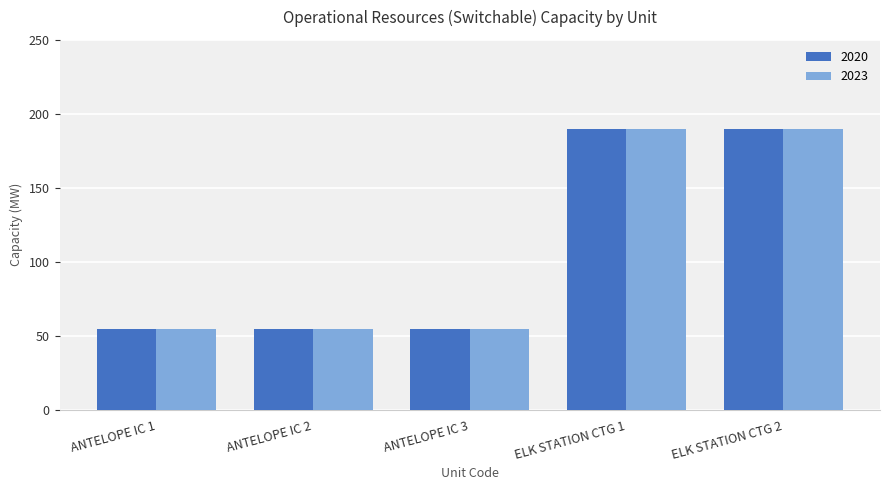

What is the minimum value shown in the chart?

54.6